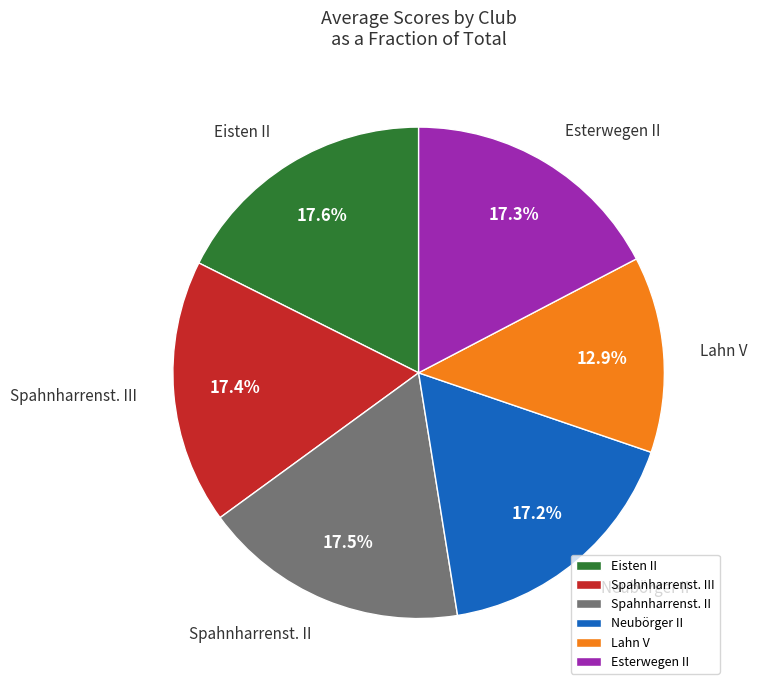

Count the number of slices in the pie.

6